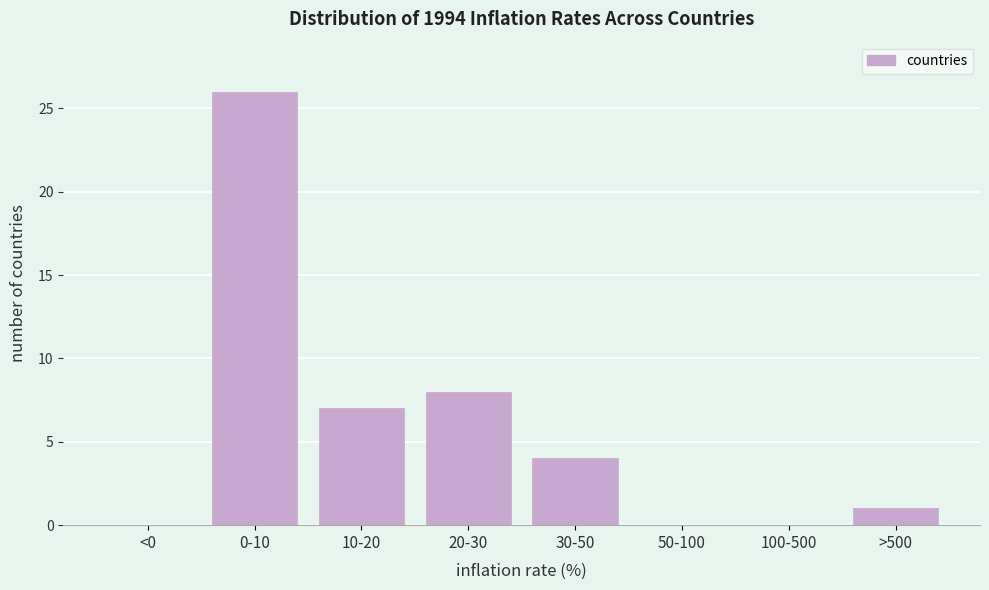

Reading left to right, what are all the values shown in this chart?

<0=0	0-10=26	10-20=7	20-30=8	30-50=4	50-100=0	100-500=0	>500=1